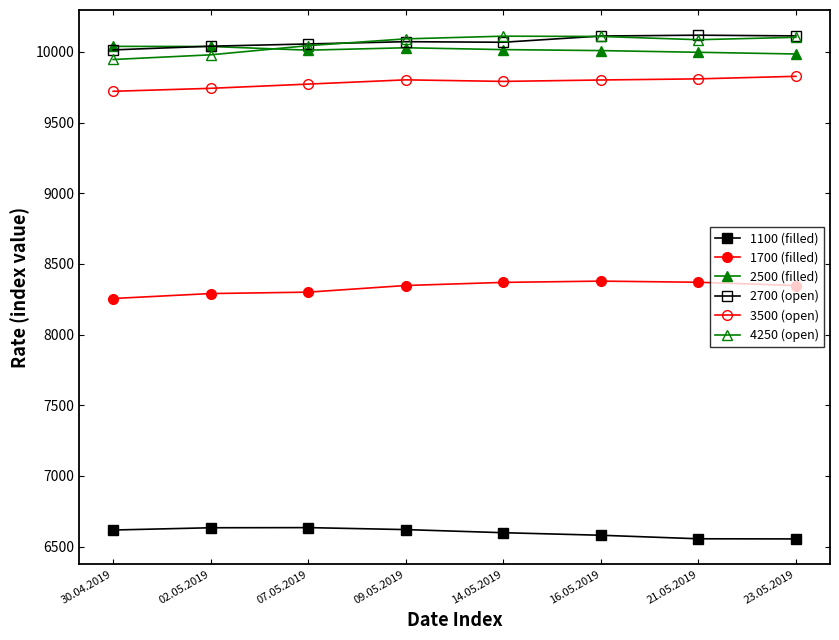

What is the smallest value displayed?

6554